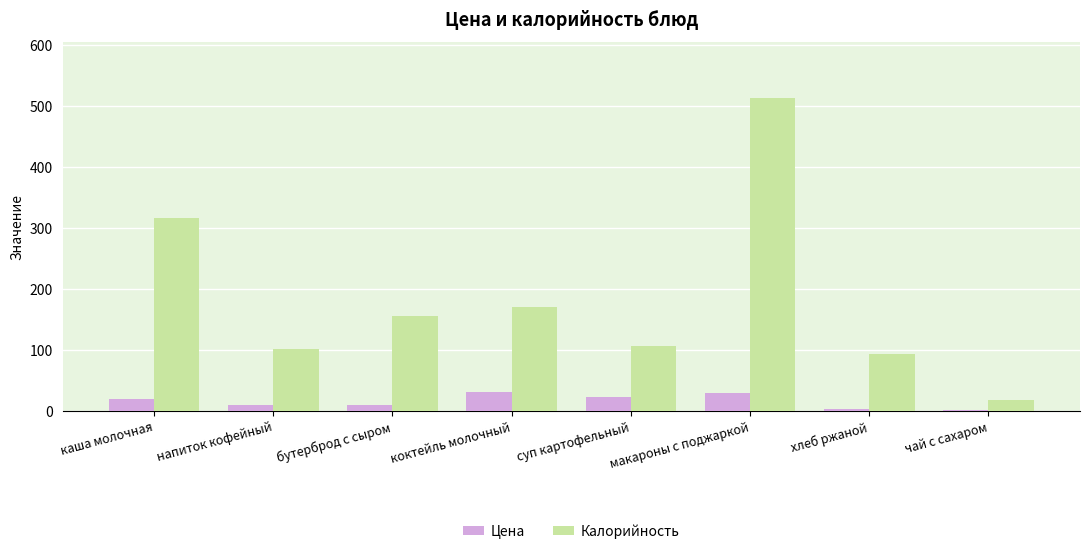

What is the average value of the Цена series?

15.8